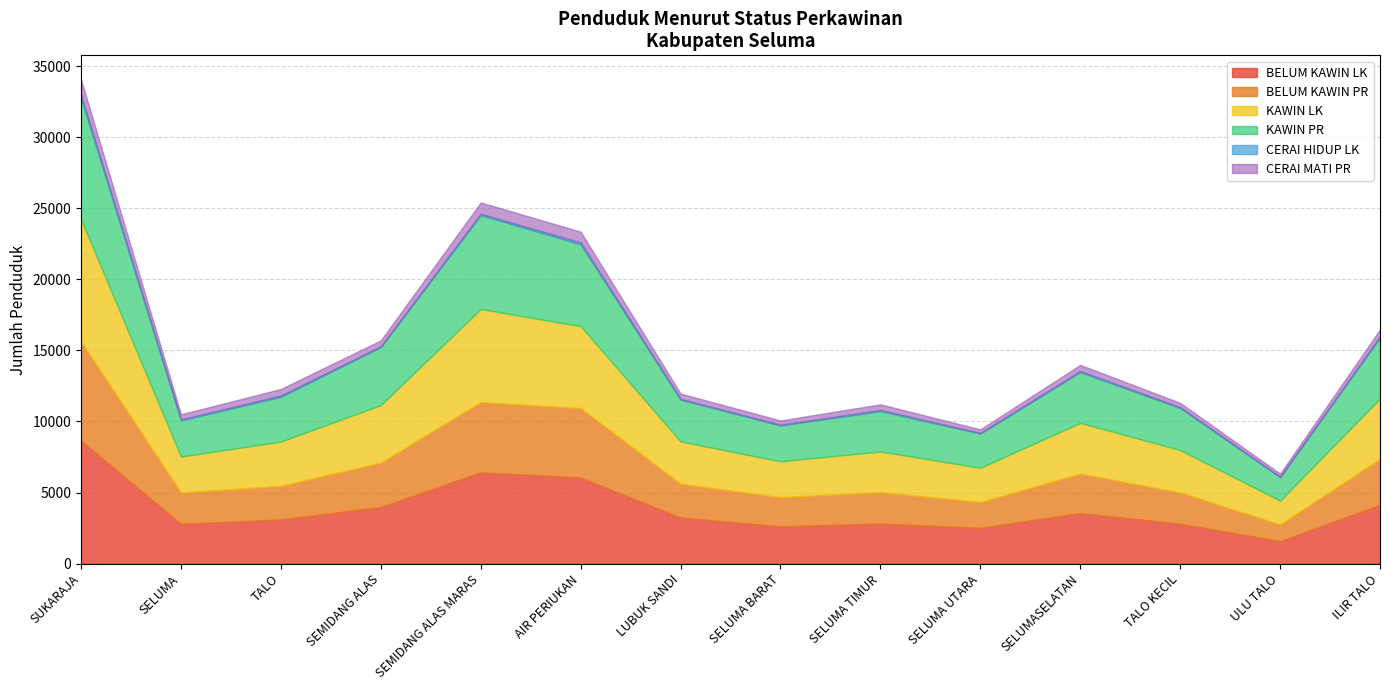

True or false: BELUM KAWIN PR has more than 1 points higher than both neighbors.

True